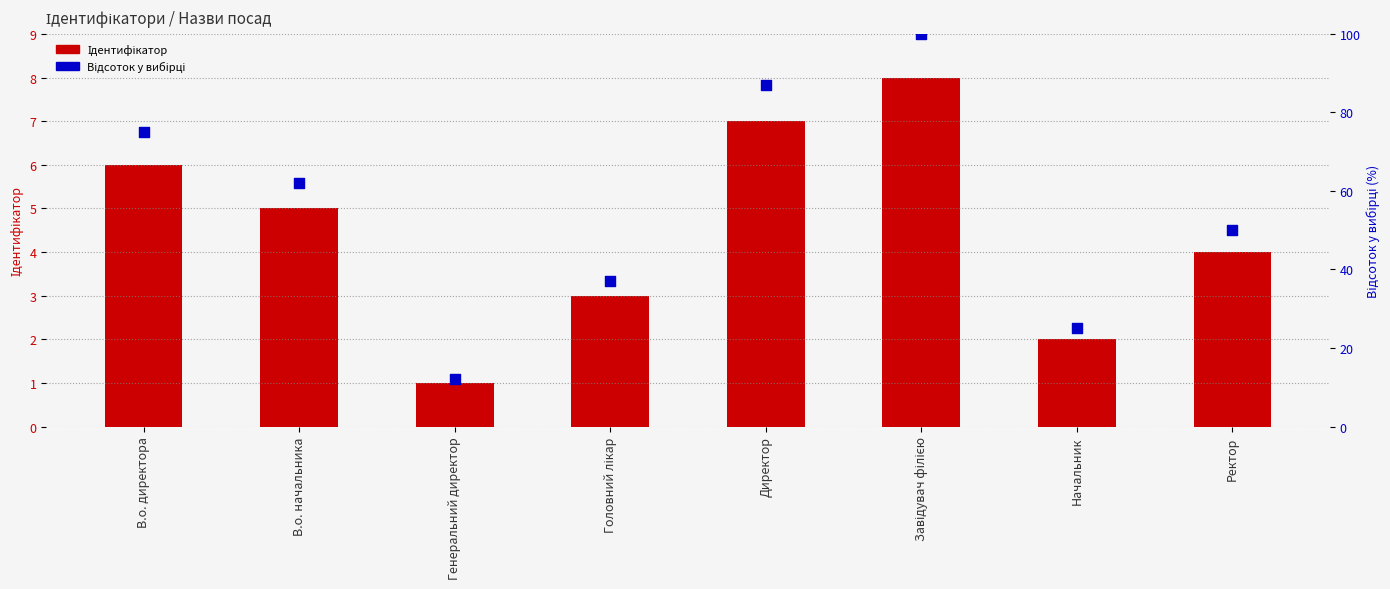

What is the total value across all series at Генеральний директор?

13